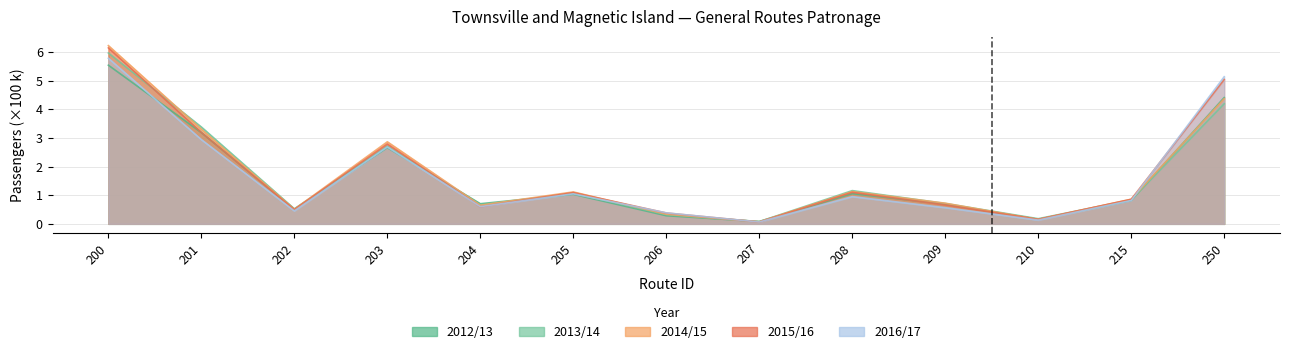

List the series in order of their overall mean, lowest first.

2012/13, 2016/17, 2013/14, 2014/15, 2015/16